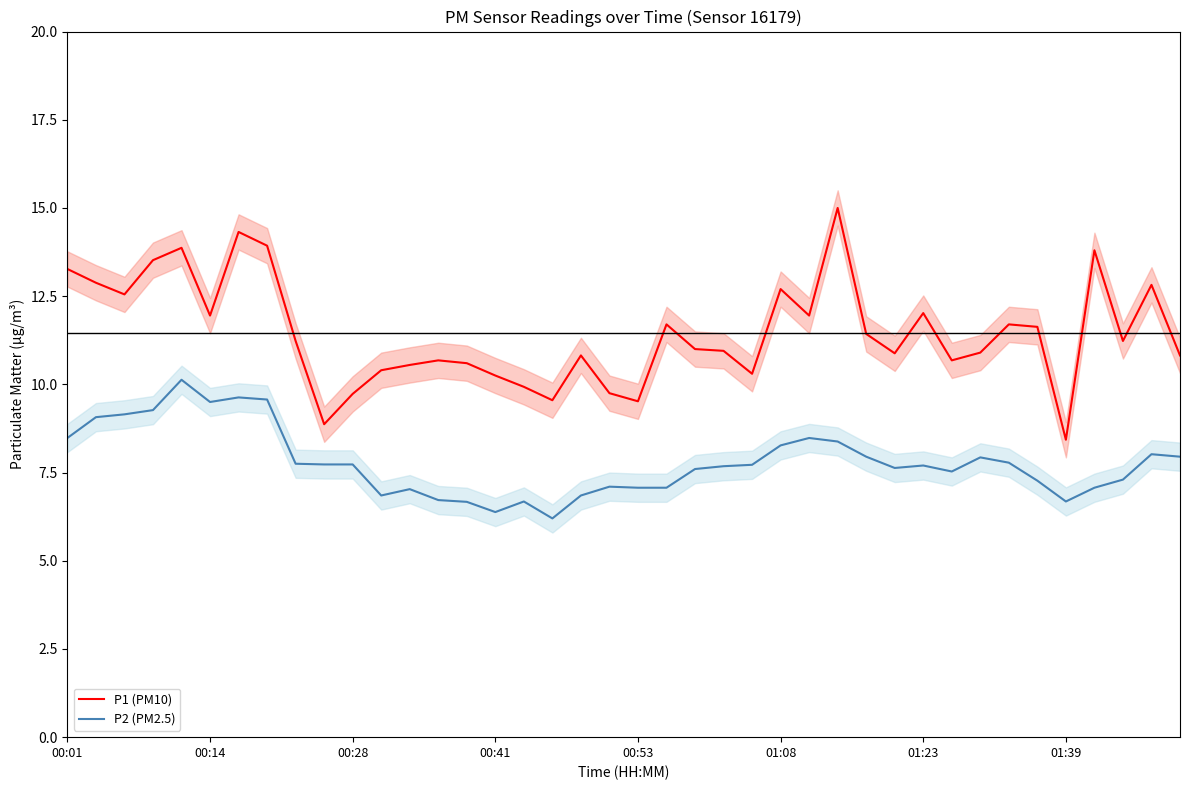

The value of P2 (PM2.5) at 01:08 is 8.3. True or false?

True